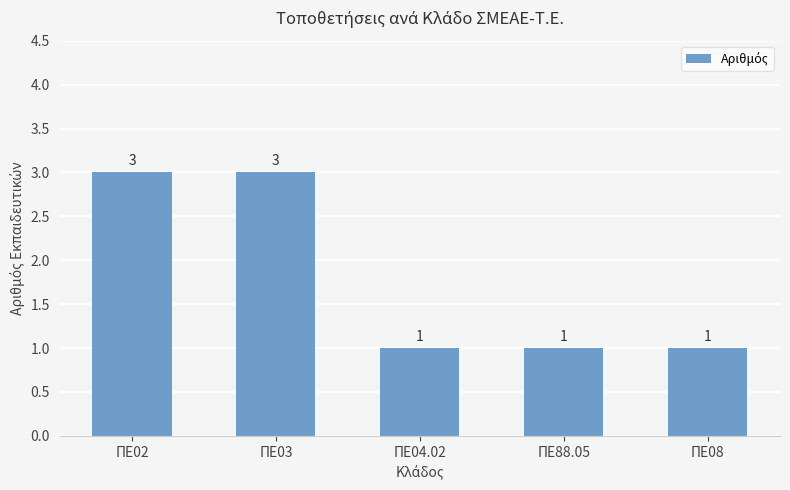

Is it true that the value at ΠΕ02 is 3?

True